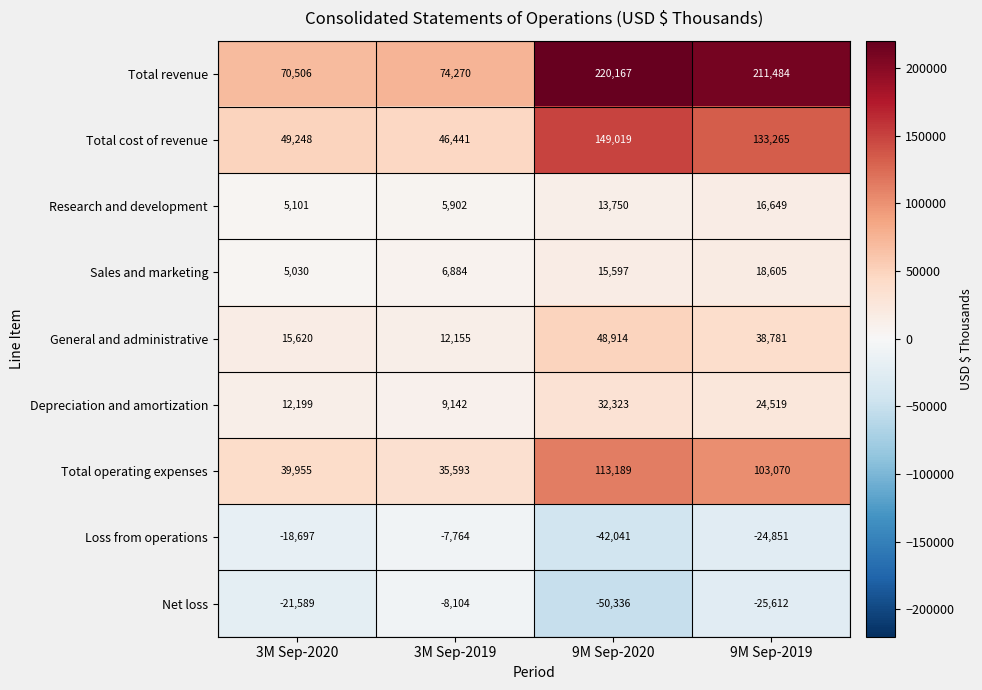

Is it true that Sales and marketing equals 11527 at 9M Sep-2019?

False